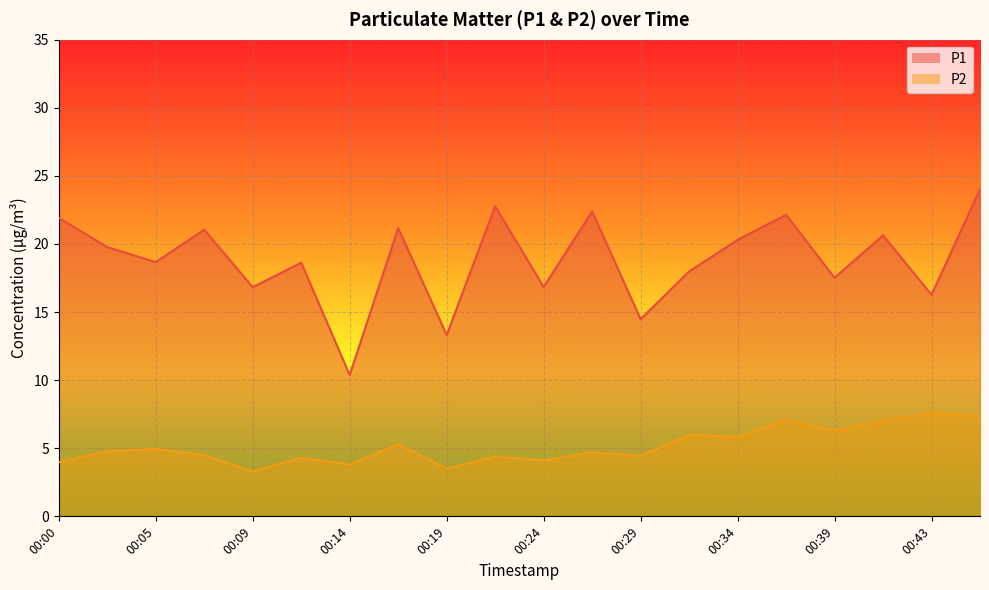

The P2 series shows 3.8 at 00:14. True or false?

True